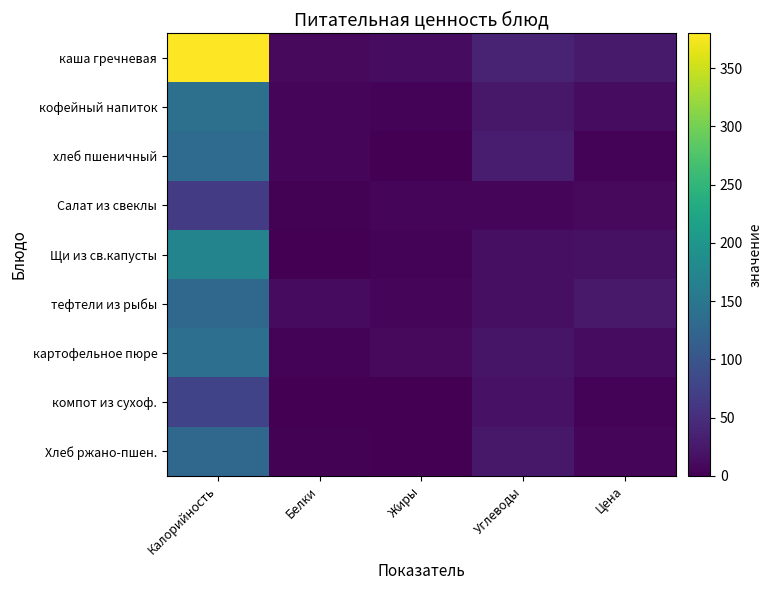

Reading left to right, extract all data points from this chart.

каша гречневая: Калорийность=380.0	Белки=10.0	Жиры=13.0	Углеводы=38.0	Цена=26.8
кофейный напиток: Калорийность=141.0	Белки=5.0	Жиры=3.0	Углеводы=25.0	Цена=12.7
хлеб пшеничный: Калорийность=133.0	Белки=5.0	Жиры=0.0	Углеводы=30.0	Цена=4.0
Салат из свеклы: Калорийность=68.0	Белки=2.0	Жиры=5.0	Углеводы=5.0	Цена=10.4
Щи из св.капусты: Калорийность=172.0	Белки=0.0	Жиры=4.0	Углеводы=16.0	Цена=17.1
тефтели из рыбы: Калорийность=129.0	Белки=11.0	Жиры=7.0	Углеводы=15.0	Цена=25.8
картофельное пюре: Калорийность=139.0	Белки=3.0	Жиры=9.0	Углеводы=22.0	Цена=12.8
компот из сухоф.: Калорийность=77.0	Белки=0.0	Жиры=0.0	Углеводы=19.0	Цена=3.3
Хлеб ржано-пшен.: Калорийность=127.0	Белки=2.0	Жиры=0.0	Углеводы=24.0	Цена=4.7